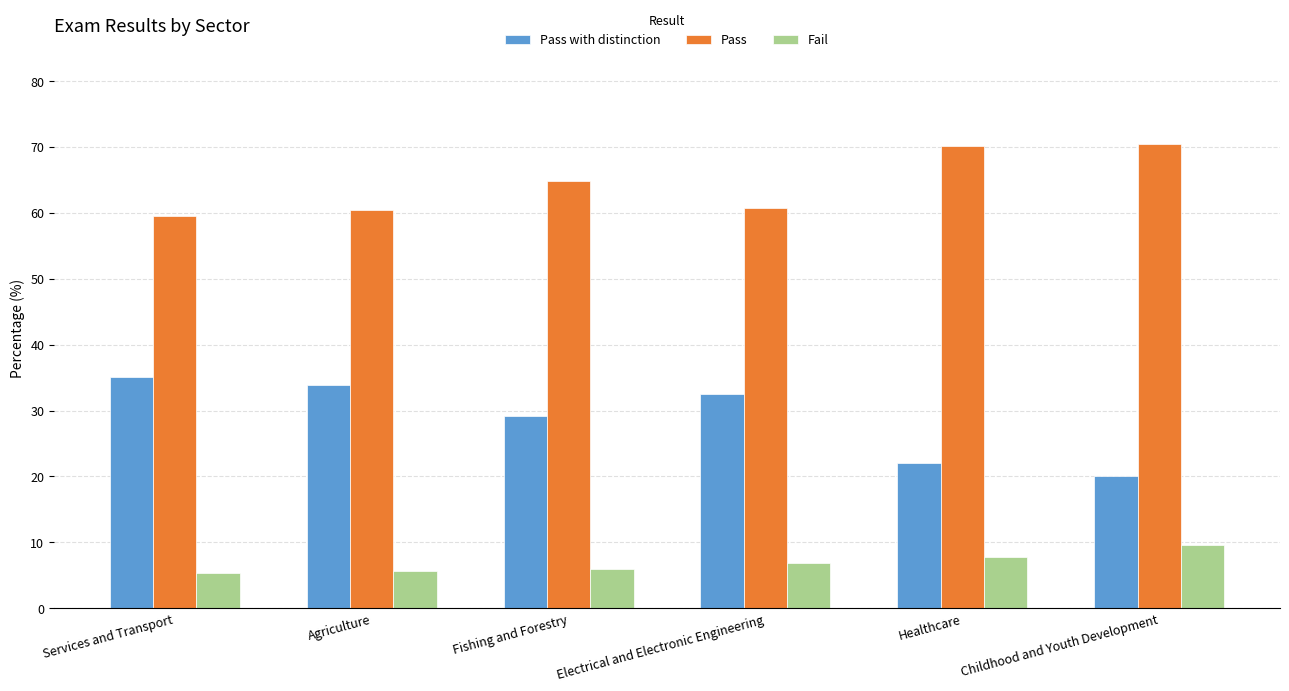

What value does the Pass with distinction series have at Healthcare?

22.1